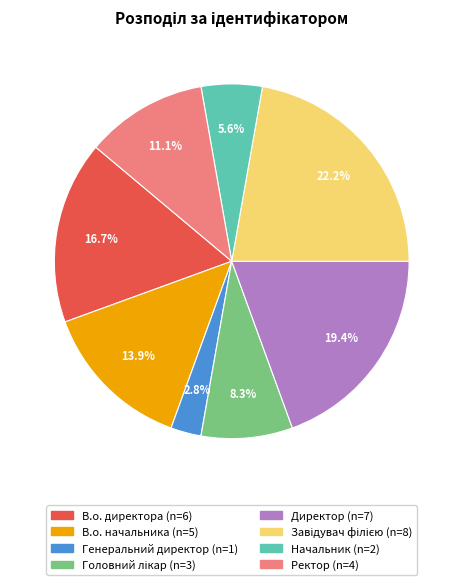

Approximately how many times larger is the value at Ректор compared to Начальник?

2.0